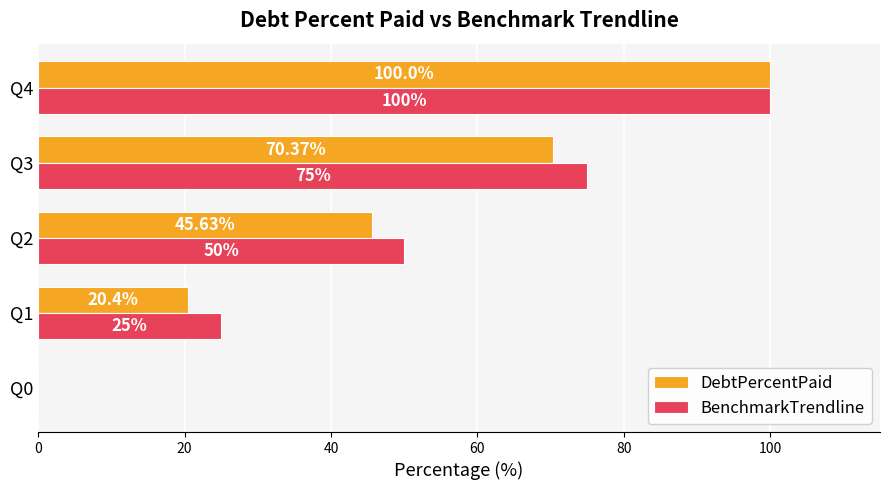

Count the BenchmarkTrendline values in the range 25 to 75.

3